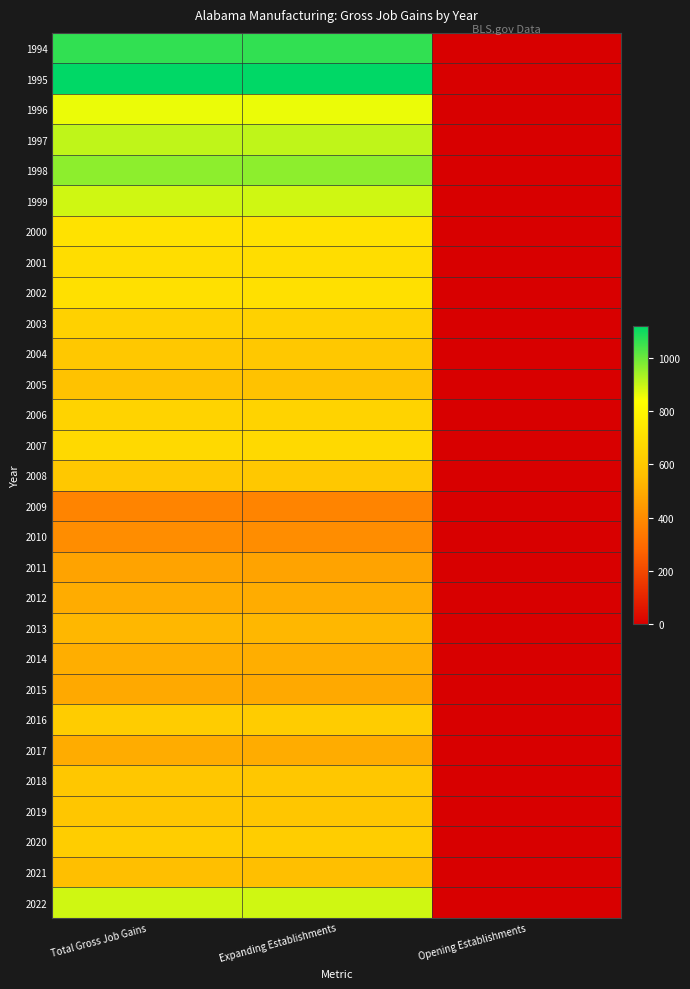

Reading right to left, transcribe all the data shown in this chart.

1994: Opening Establishments=0	Expanding Establishments=1061	Total Gross Job Gains=1061
1995: Opening Establishments=0	Expanding Establishments=1117	Total Gross Job Gains=1117
1996: Opening Establishments=0	Expanding Establishments=859	Total Gross Job Gains=859
1997: Opening Establishments=0	Expanding Establishments=907	Total Gross Job Gains=907
1998: Opening Establishments=0	Expanding Establishments=960	Total Gross Job Gains=960
1999: Opening Establishments=0	Expanding Establishments=889	Total Gross Job Gains=889
2000: Opening Establishments=0	Expanding Establishments=713	Total Gross Job Gains=713
2001: Opening Establishments=0	Expanding Establishments=693	Total Gross Job Gains=693
2002: Opening Establishments=0	Expanding Establishments=705	Total Gross Job Gains=705
2003: Opening Establishments=0	Expanding Establishments=641	Total Gross Job Gains=641
2004: Opening Establishments=0	Expanding Establishments=602	Total Gross Job Gains=602
2005: Opening Establishments=0	Expanding Establishments=573	Total Gross Job Gains=573
2006: Opening Establishments=0	Expanding Establishments=649	Total Gross Job Gains=649
2007: Opening Establishments=0	Expanding Establishments=672	Total Gross Job Gains=672
2008: Opening Establishments=0	Expanding Establishments=598	Total Gross Job Gains=598
2009: Opening Establishments=0	Expanding Establishments=377	Total Gross Job Gains=377
2010: Opening Establishments=0	Expanding Establishments=402	Total Gross Job Gains=402
2011: Opening Establishments=0	Expanding Establishments=472	Total Gross Job Gains=472
2012: Opening Establishments=0	Expanding Establishments=501	Total Gross Job Gains=501
2013: Opening Establishments=0	Expanding Establishments=535	Total Gross Job Gains=535
2014: Opening Establishments=0	Expanding Establishments=508	Total Gross Job Gains=508
2015: Opening Establishments=0	Expanding Establishments=490	Total Gross Job Gains=490
2016: Opening Establishments=0	Expanding Establishments=617	Total Gross Job Gains=617
2017: Opening Establishments=0	Expanding Establishments=501	Total Gross Job Gains=501
2018: Opening Establishments=0	Expanding Establishments=596	Total Gross Job Gains=596
2019: Opening Establishments=0	Expanding Establishments=592	Total Gross Job Gains=592
2020: Opening Establishments=0	Expanding Establishments=620	Total Gross Job Gains=620
2021: Opening Establishments=0	Expanding Establishments=559	Total Gross Job Gains=559
2022: Opening Establishments=0	Expanding Establishments=889	Total Gross Job Gains=889